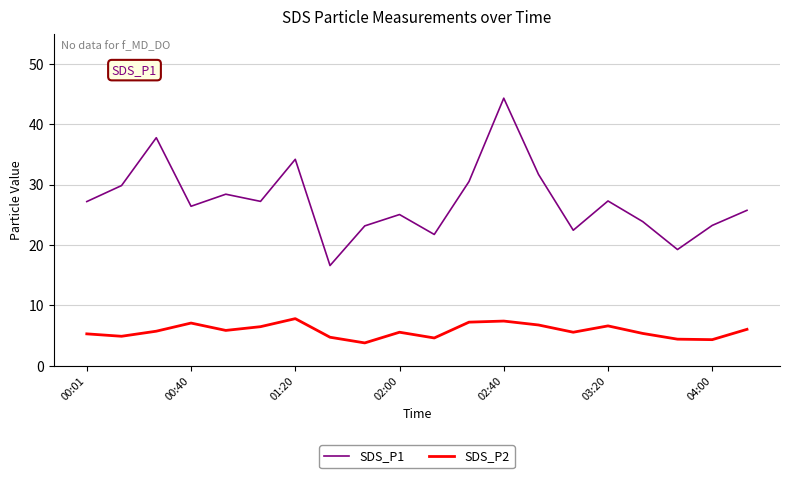

True or false: SDS_P1 and SDS_P2 cross at least once.

False